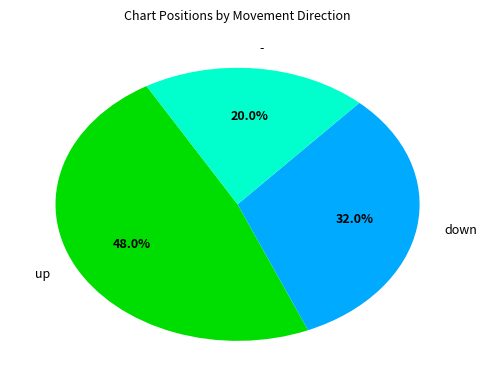

True or false: down accounts for 42% of the total.

False